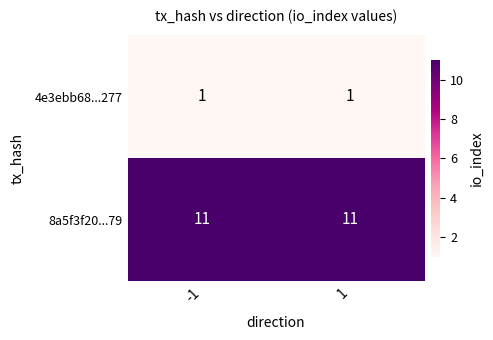

What is the difference between the highest and lowest values at 1?

10